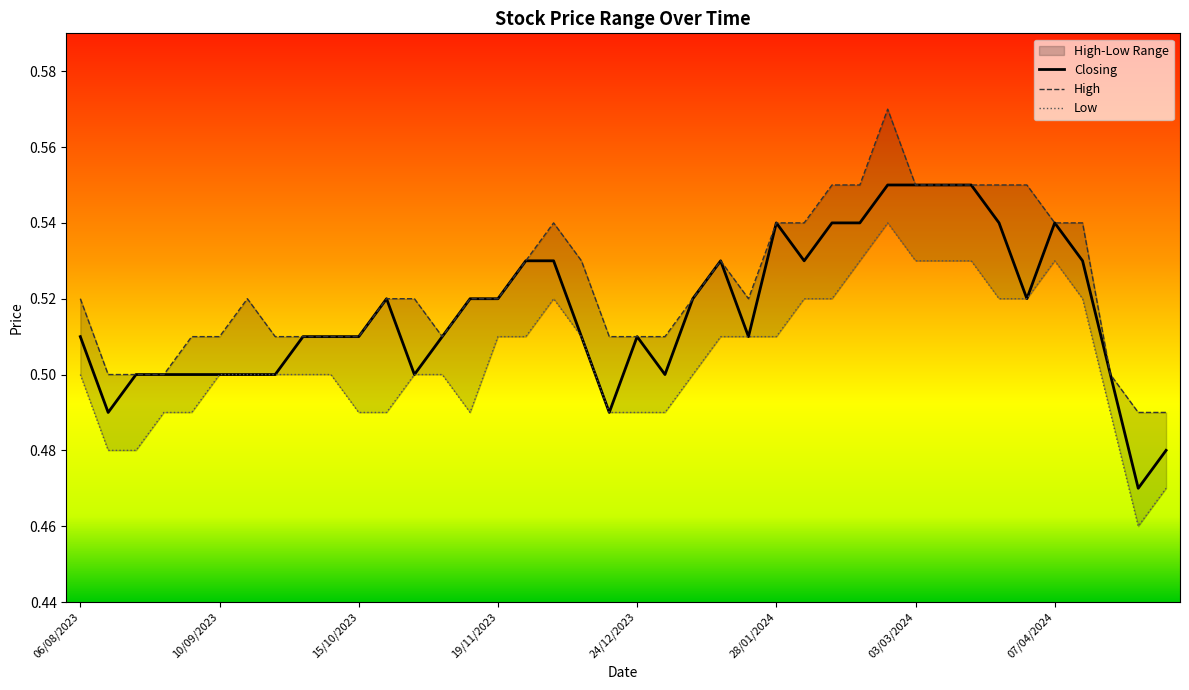

What is the total value across all series at 15/10/2023?

1.5